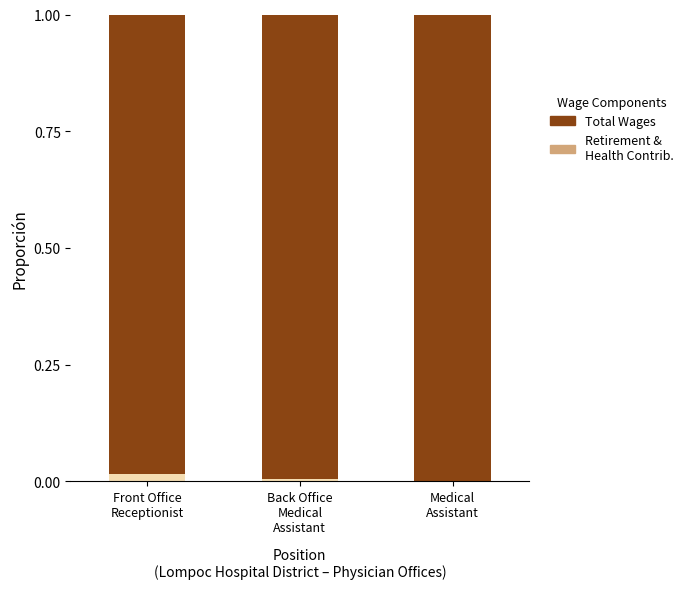

At which category is the sum across all series the highest?

Front Office
Receptionist